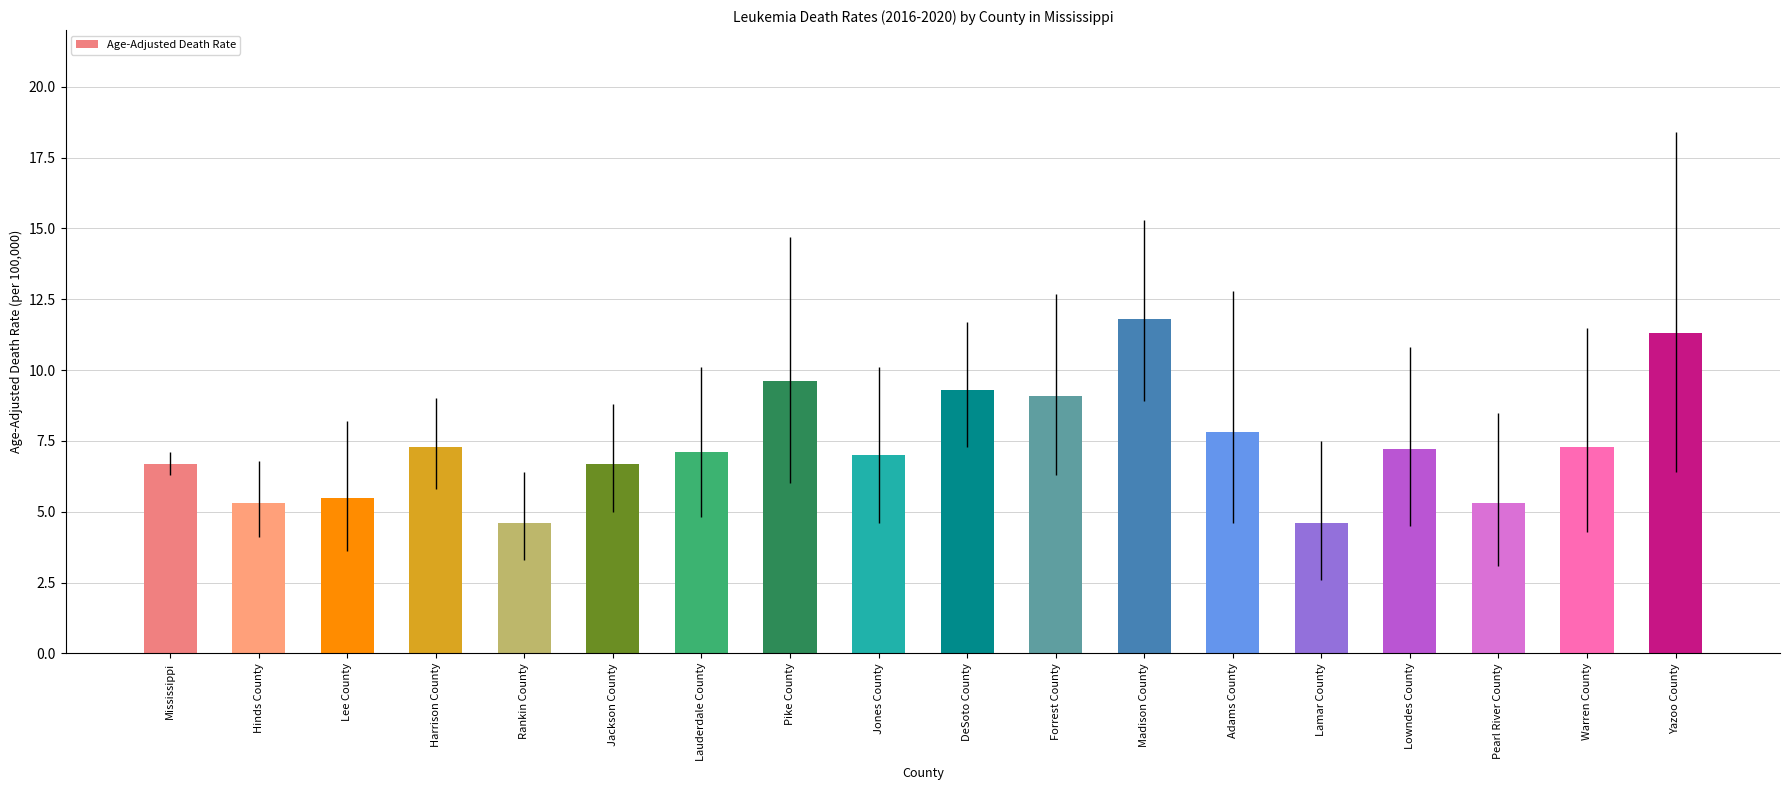

What is the difference between the values at Jones County and Lauderdale County?

0.1